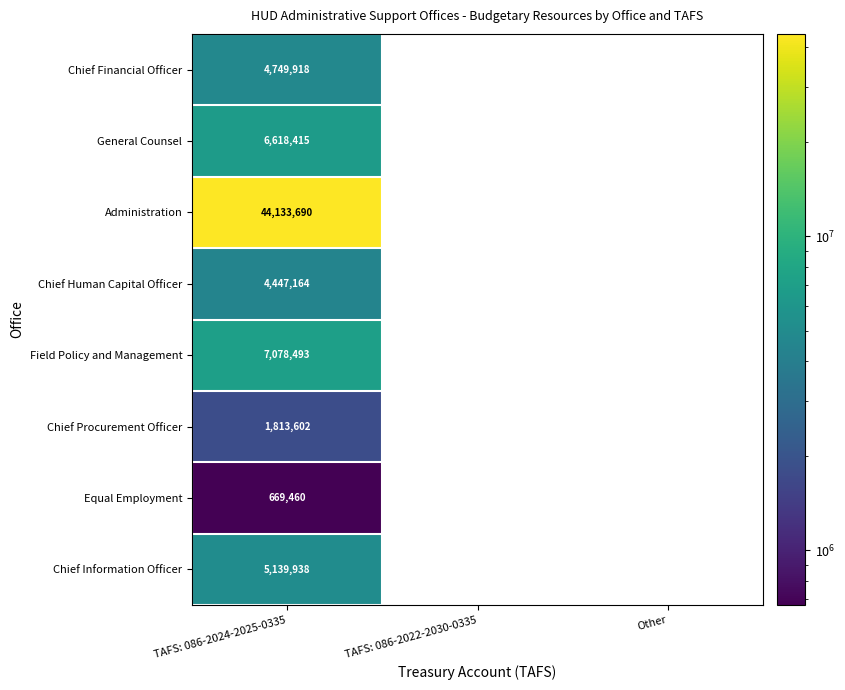

Which series has the largest total across all categories?

Administration